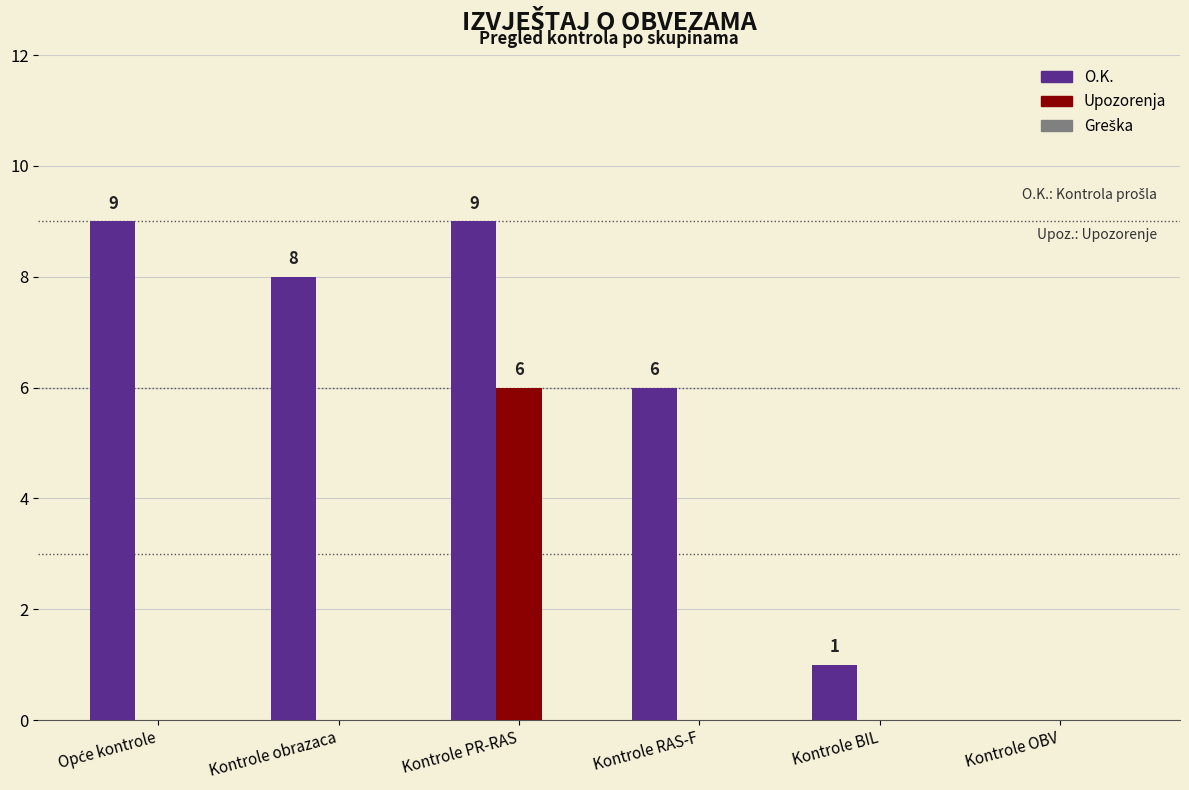

What is the maximum value for Upozorenja?

6